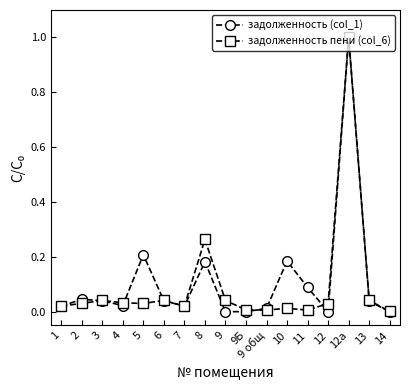

True or false: задолженность пени (col_6) and задолженность (col_1) cross at least once.

True